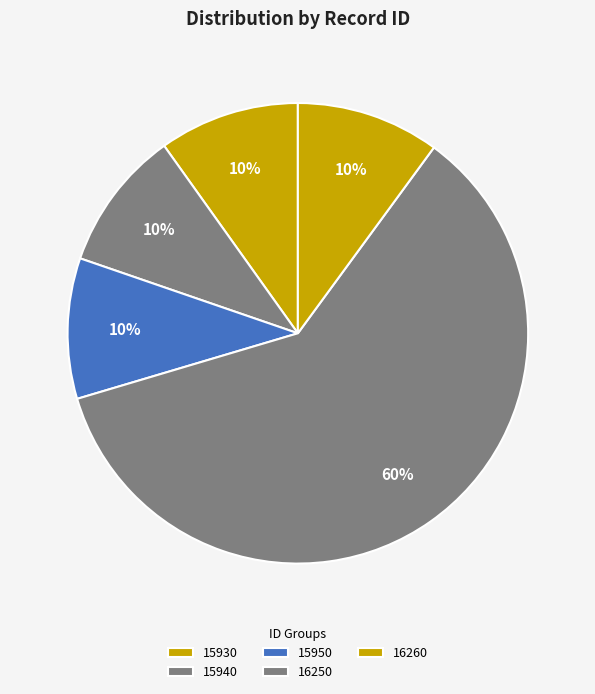

How many segments does this pie chart have?

5